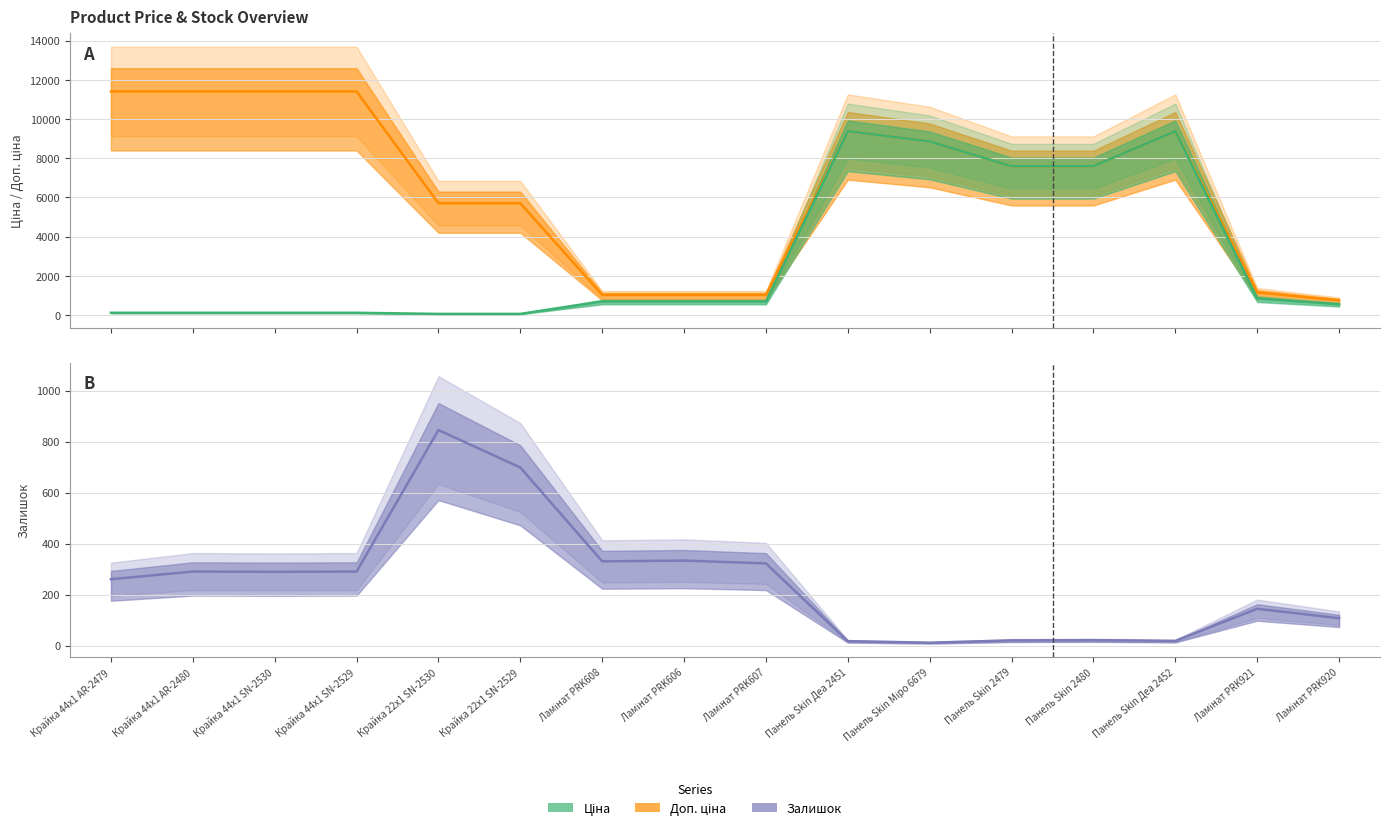

Reading left to right, transcribe all the data shown in this chart.

Доп. ціна: 11410.0	11410.0	11410.0	11410.0	5705.0	5705.0	1024.6	1024.6	1024.6	9384.0	8856.7	7596.5	7596.5	9384.0	1149.7	747.0
Ціна: 114.1	114.1	114.1	114.1	57.0	57.0	693.7	693.7	693.7	9384.0	8856.7	7596.5	7596.5	9384.0	848.4	551.5
Залишок: 260.0	290.0	289.0	290.0	845.0	698.0	330.0	333.0	322.0	17.0	11.0	20.0	21.0	18.0	144.0	107.0